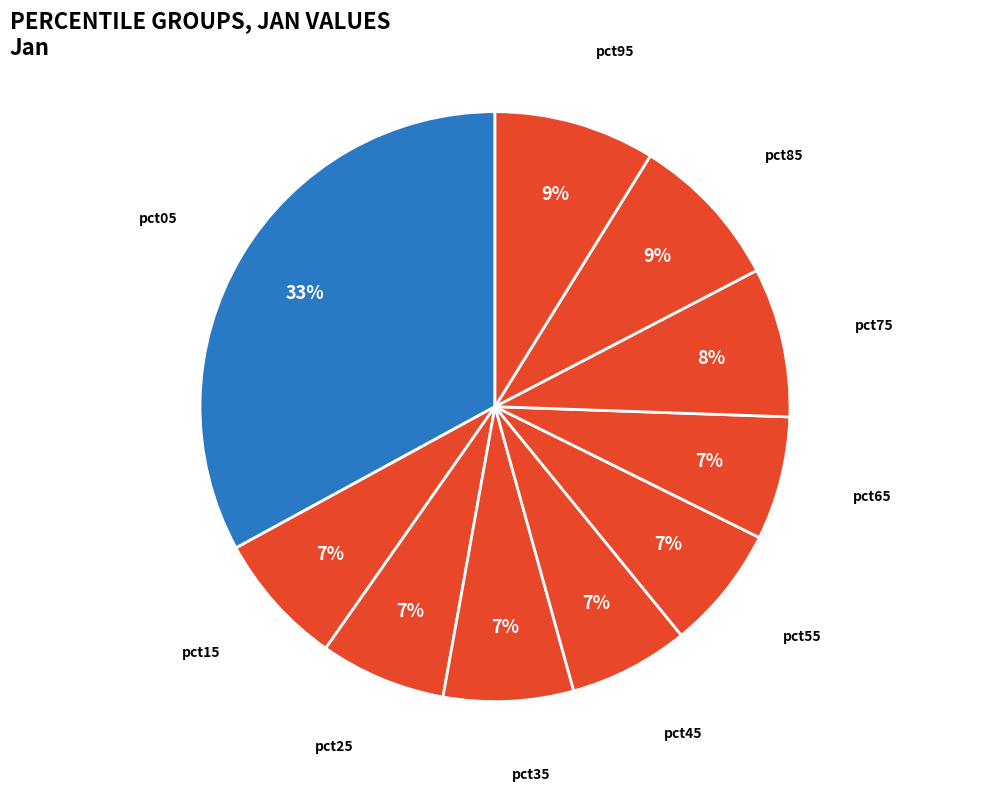

Is there any slice that represents more than half of the pie?

No